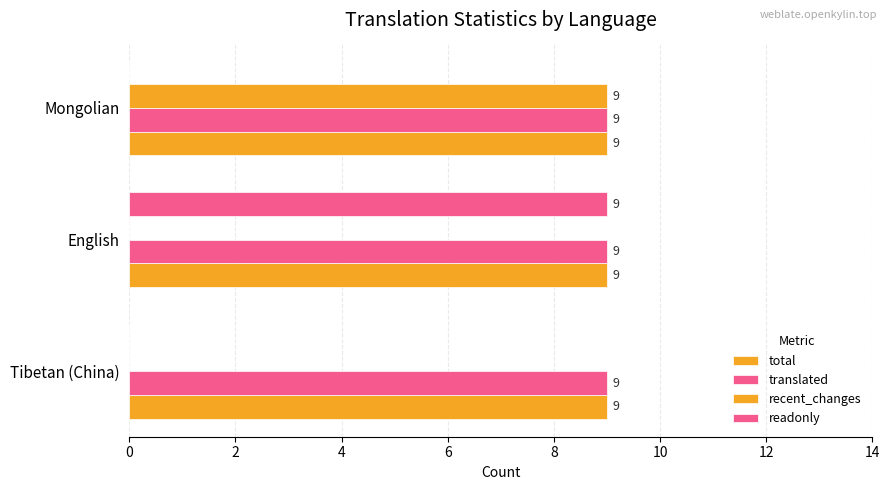

How many data points in readonly are above 0?

1